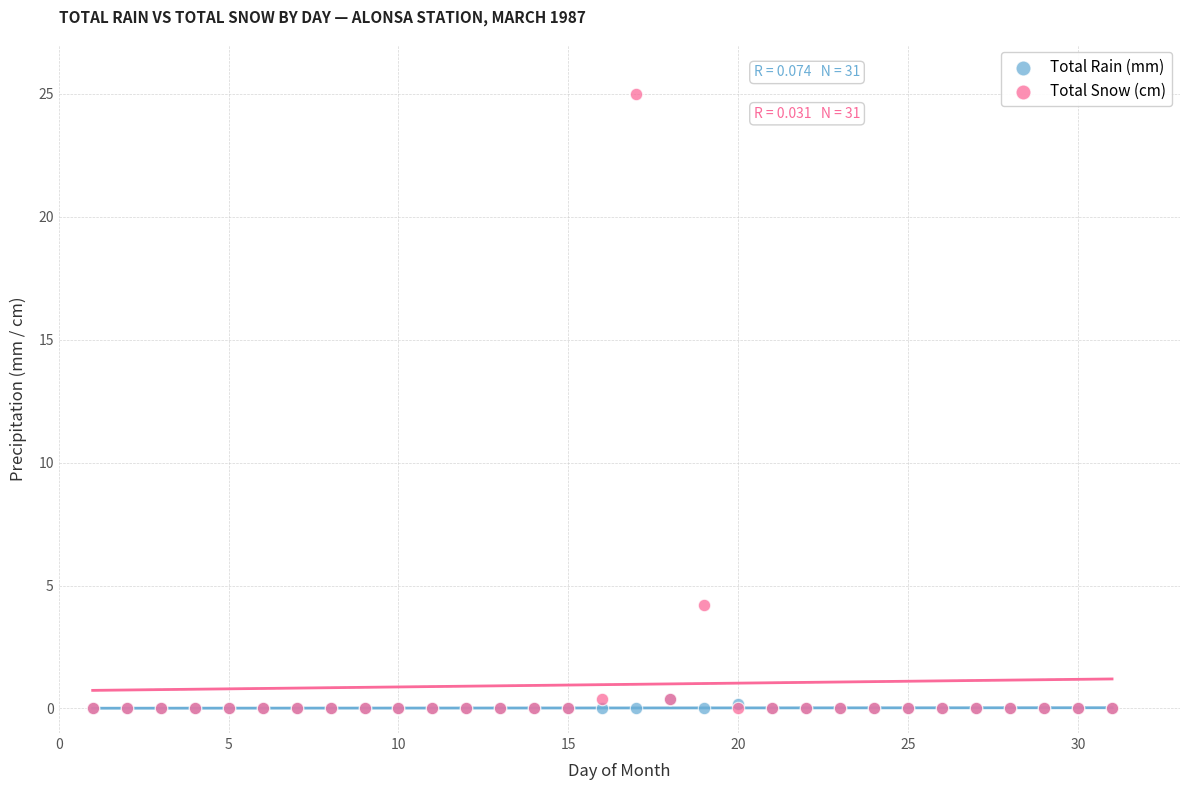

Which series reaches the maximum Y coordinate?

Total Snow (cm)